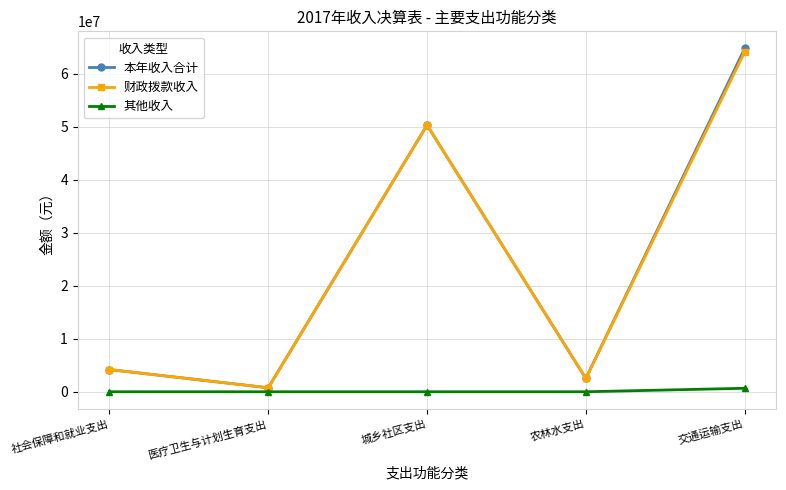

How many values in the 本年收入合计 series exceed 4192833?

3